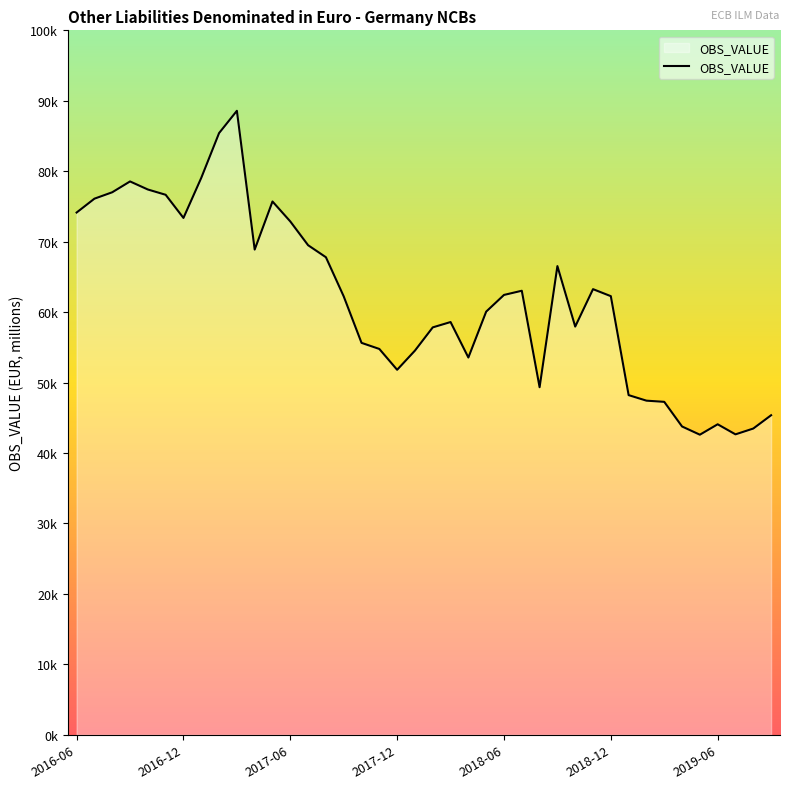

Does the chart have visible grid lines?

No